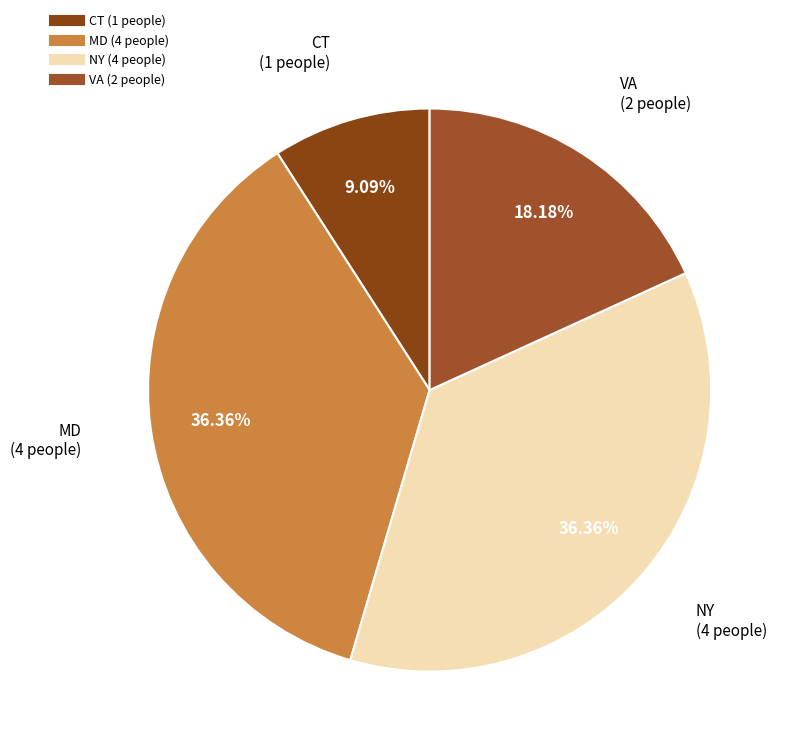

Is it true that NY is 44% of the pie?

False